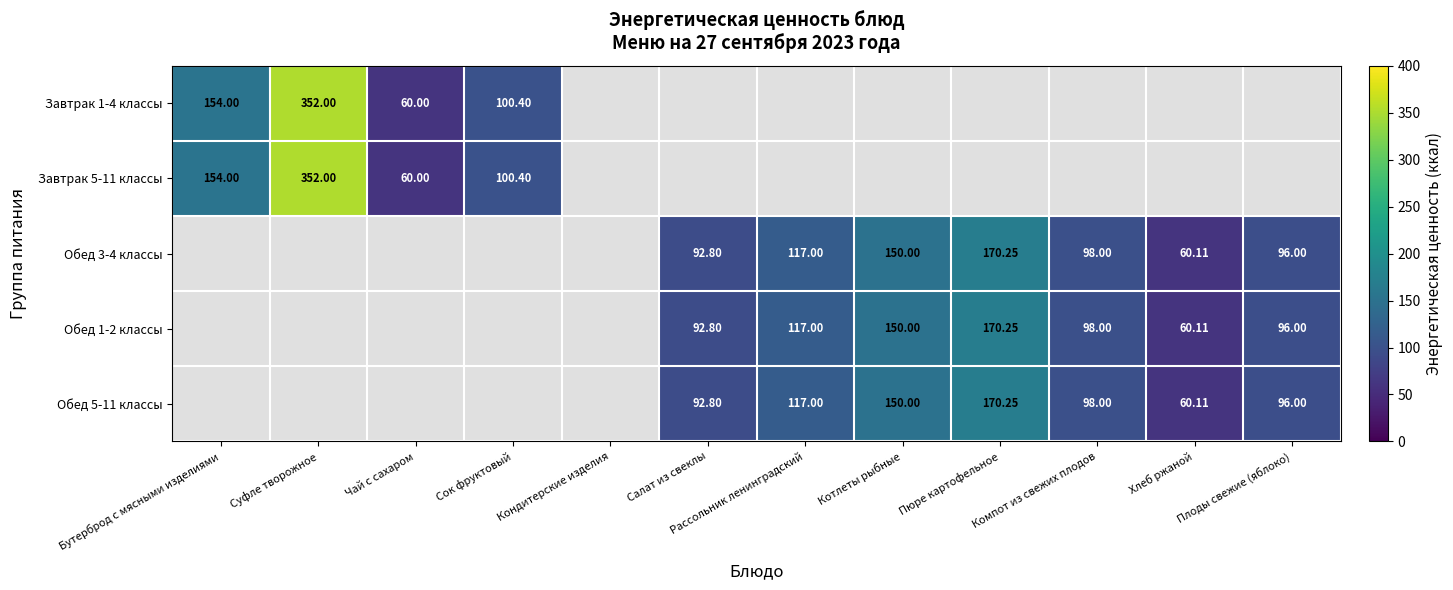

Read the Обед 3-4 классы value at Рассольник ленинградский.

117.0